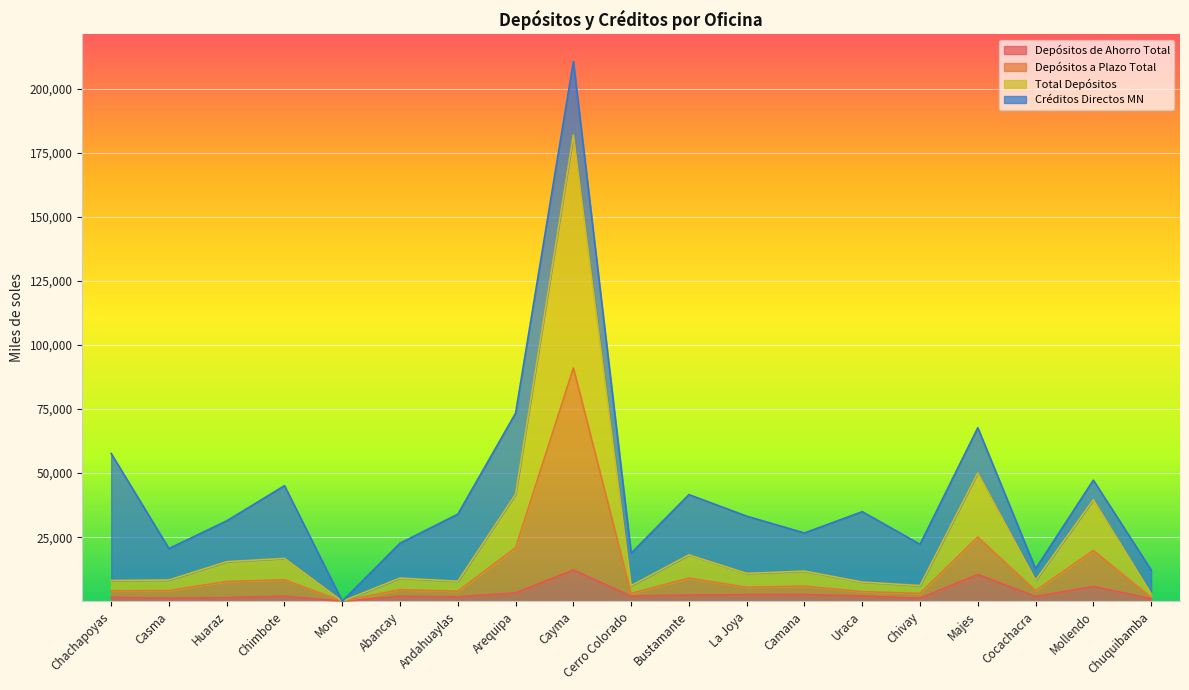

What is the highest value of the Depósitos de Ahorro Total series?

12194.7